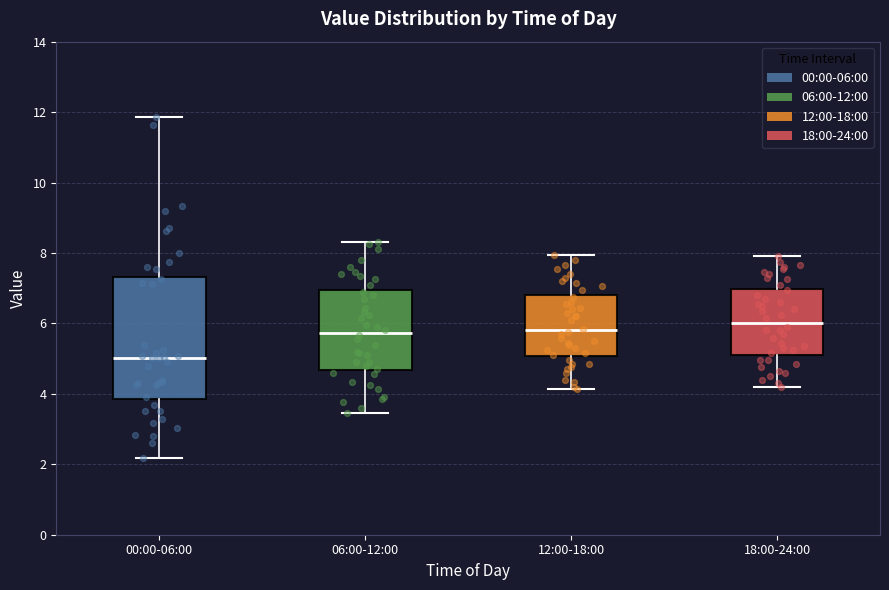

Reading left to right, read every box against the y-axis: the position of its median line, the range the box covers, and the ends of its whiskers. The values are not printed on the chart, so give them approximately, as read against the axis.

00:00-06:00: median 5.0, box 3.8 to 7.4, whiskers 2.2 to 11.8
06:00-12:00: median 5.8, box 4.6 to 7.0, whiskers 3.4 to 8.4
12:00-18:00: median 5.8, box 5.0 to 6.8, whiskers 4.2 to 8.0
18:00-24:00: median 6.0, box 5.2 to 7.0, whiskers 4.2 to 8.0